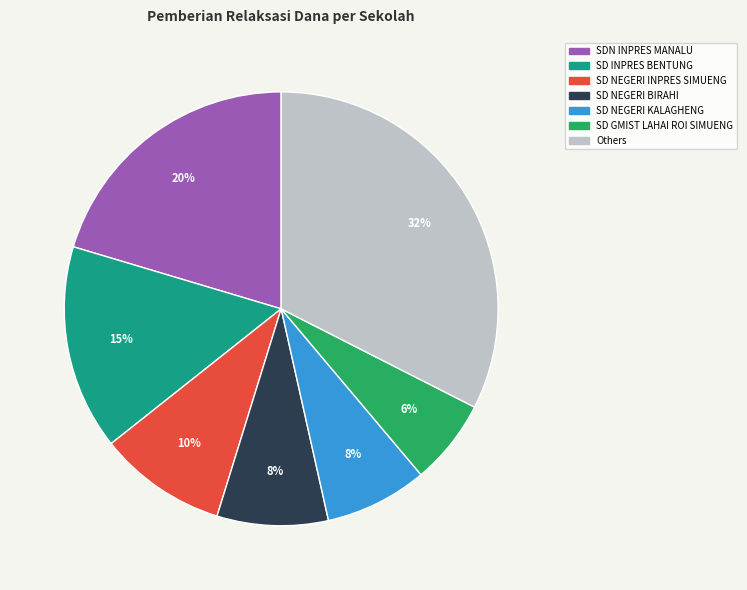

To the nearest percent, what is the difference between the largest and smallest slice percentages?

26%